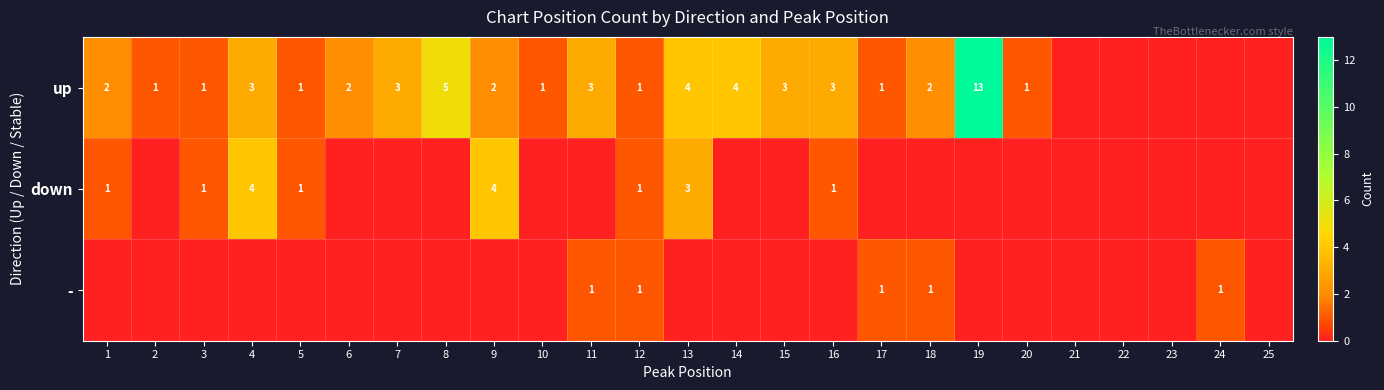

Which category has the highest value across all series?

19